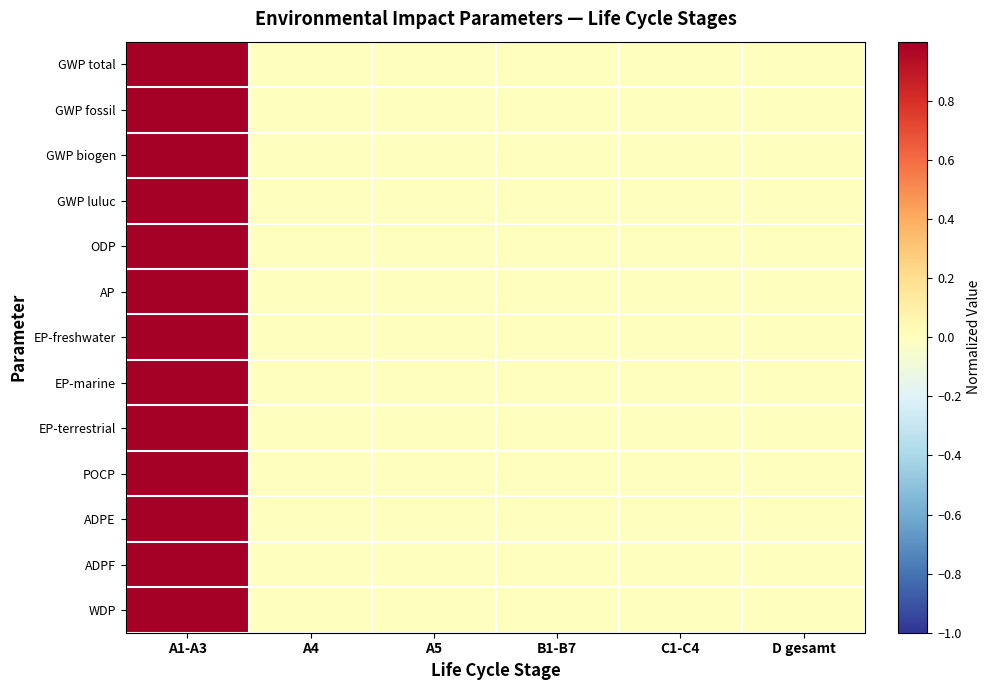

Between A4 and D gesamt, which is larger?

A4